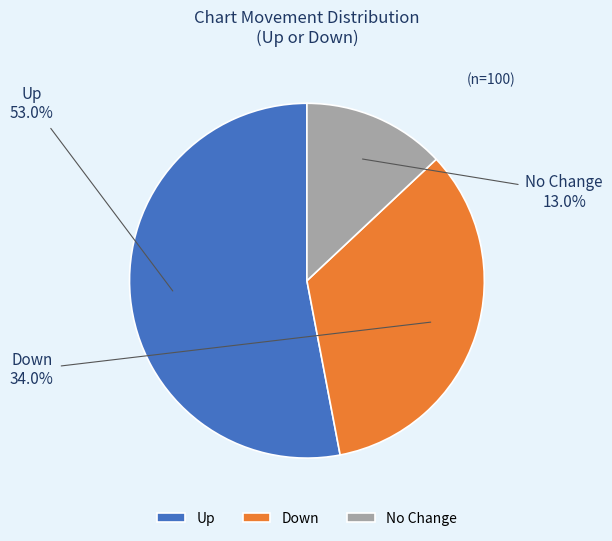

Count the number of slices in the pie.

3